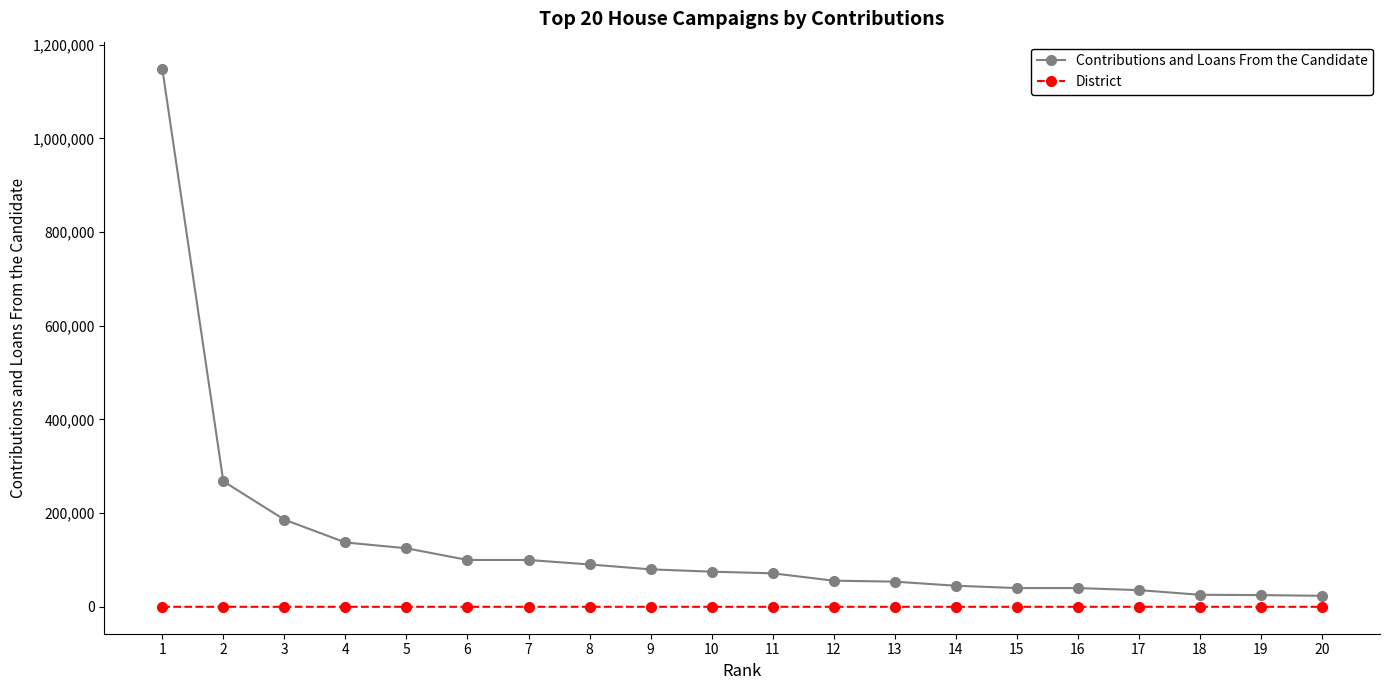

Is this an area chart (filled region under the line)?

No